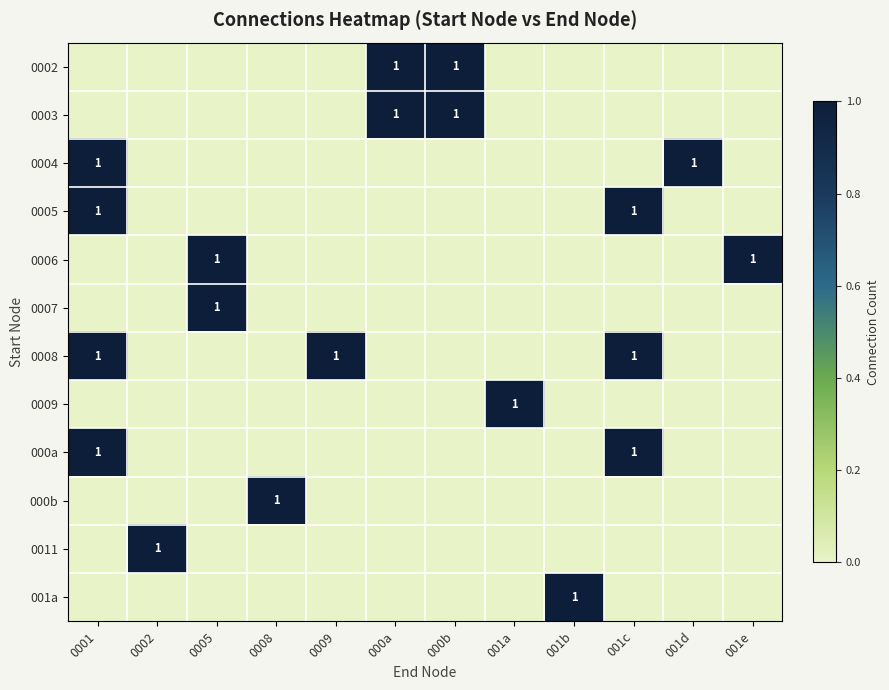

What is the maximum value shown in the chart?

1